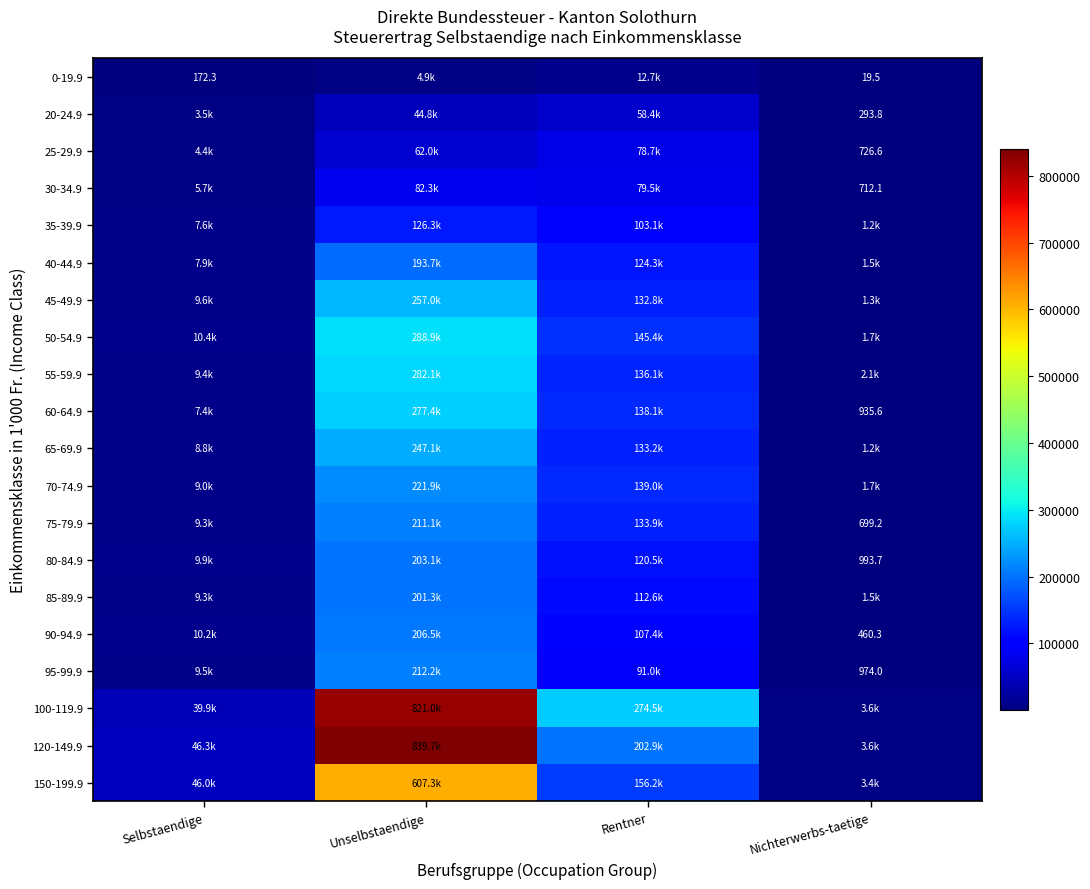

At which label does 120-149.9 first exceed 202876?

Unselbstaendige